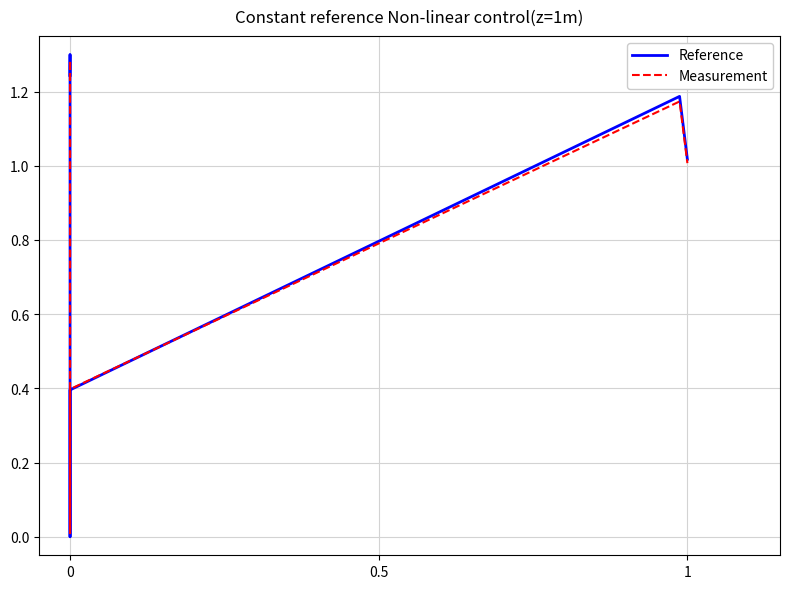

What is the greatest value displayed?

1.3